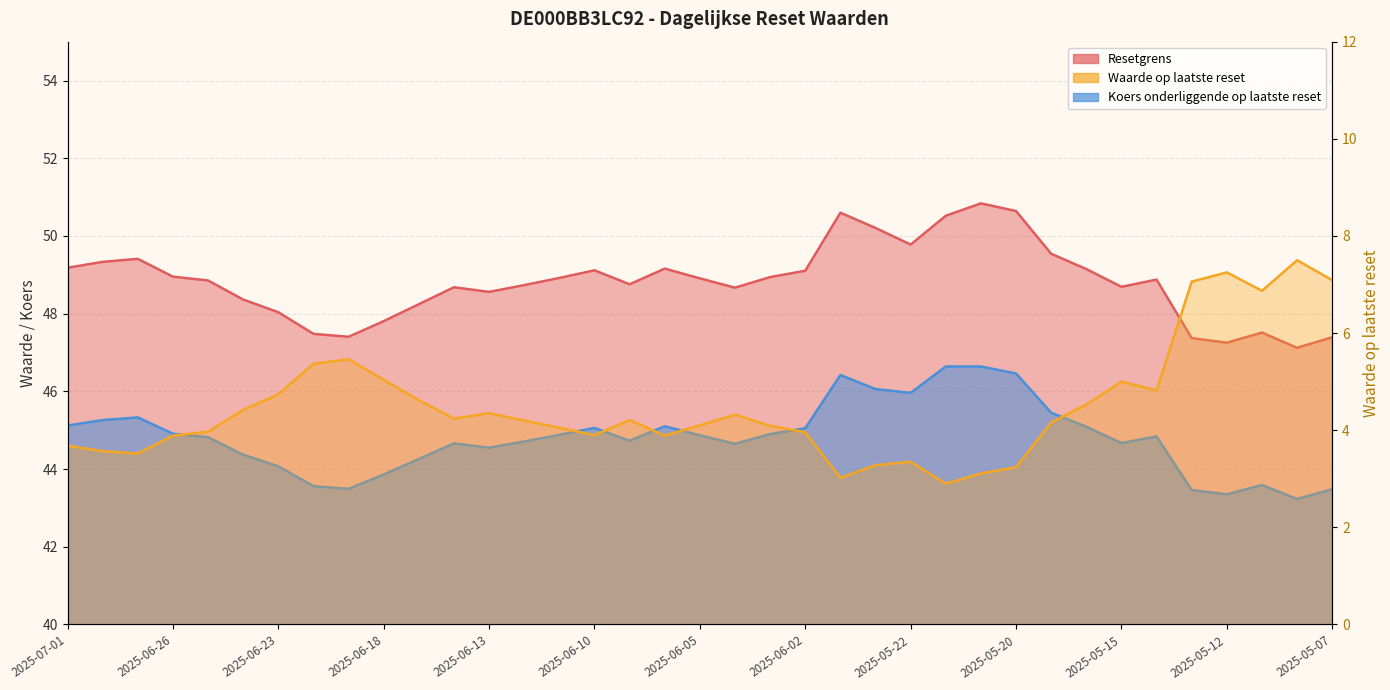

How many data points in Koers onderliggende op laatste reset are less than 44?

8